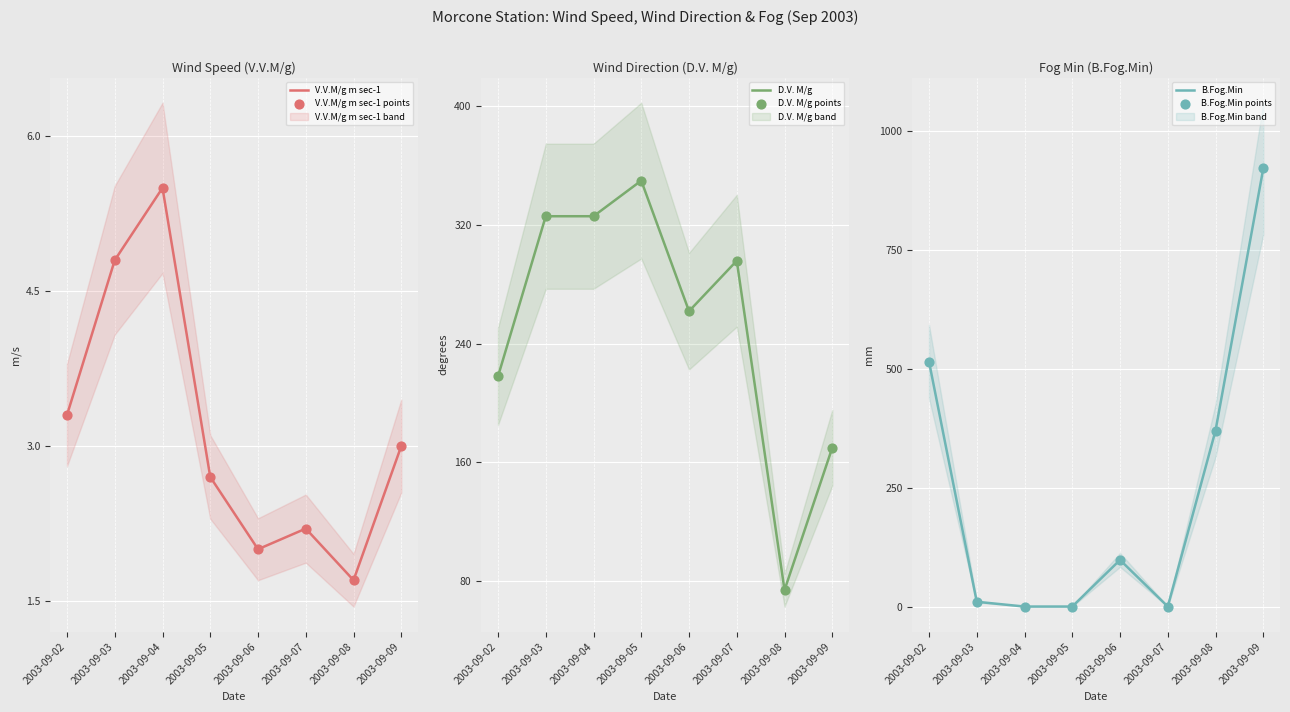

Which series has the largest total across all categories?

D.V. M/g